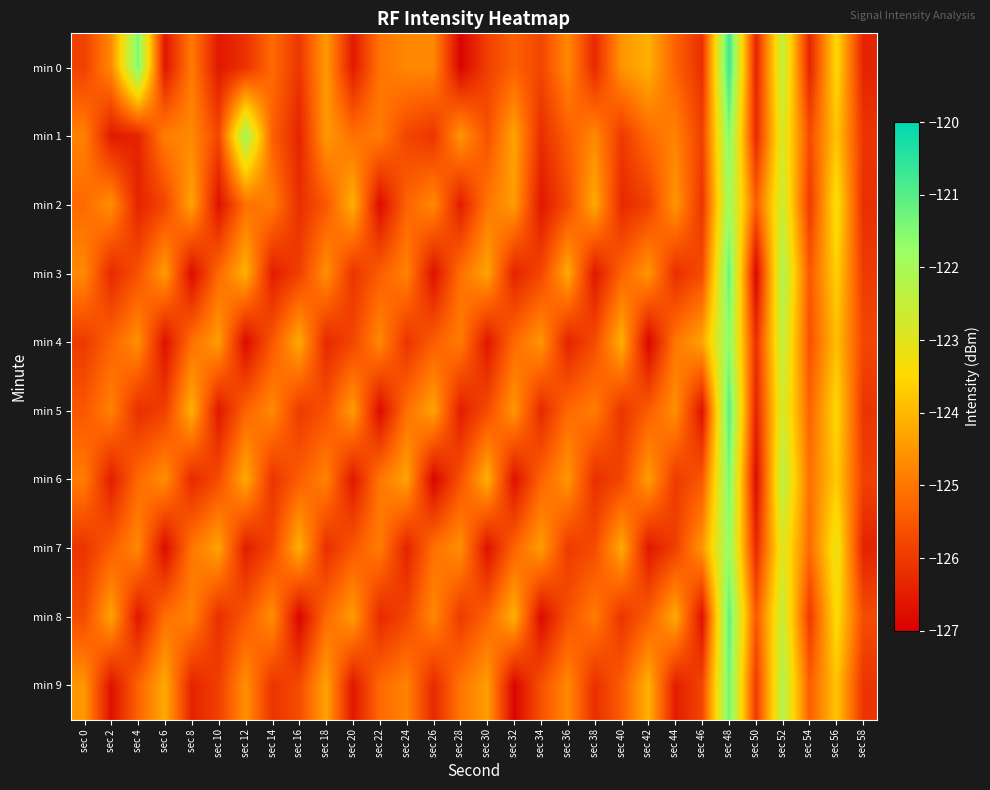

What is the difference between the highest and lowest values at sec 52?

0.8